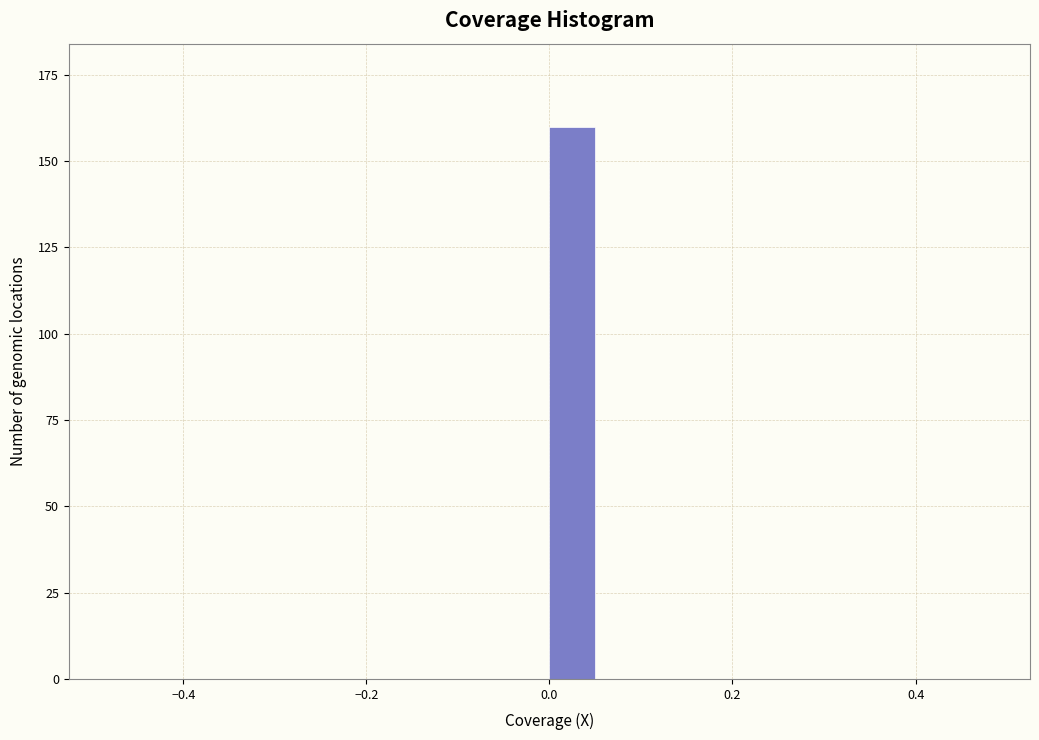

Around what value on the x-axis is the tallest bar? Give the approximate position of its centre, as read against the axis.

0.02